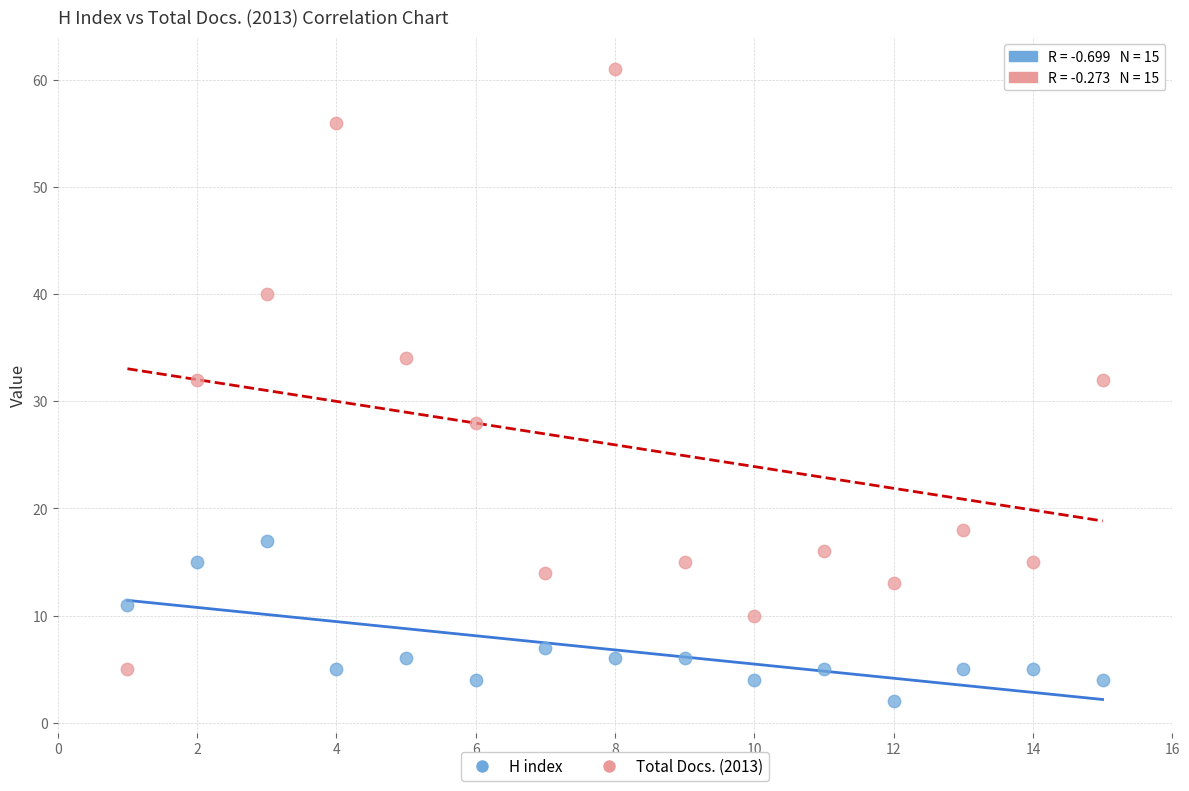

Which series contains the highest Y value?

Total Docs. (2013)